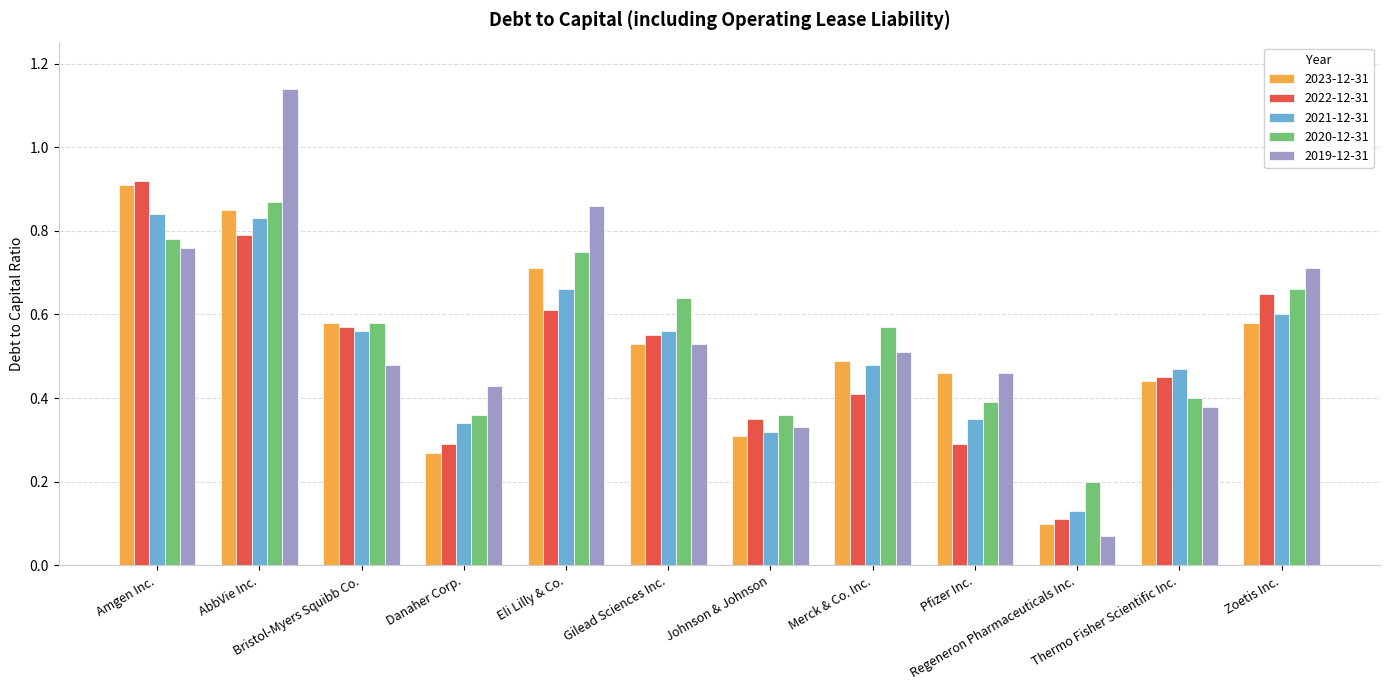

Which series has the widest spread of values?

2019-12-31